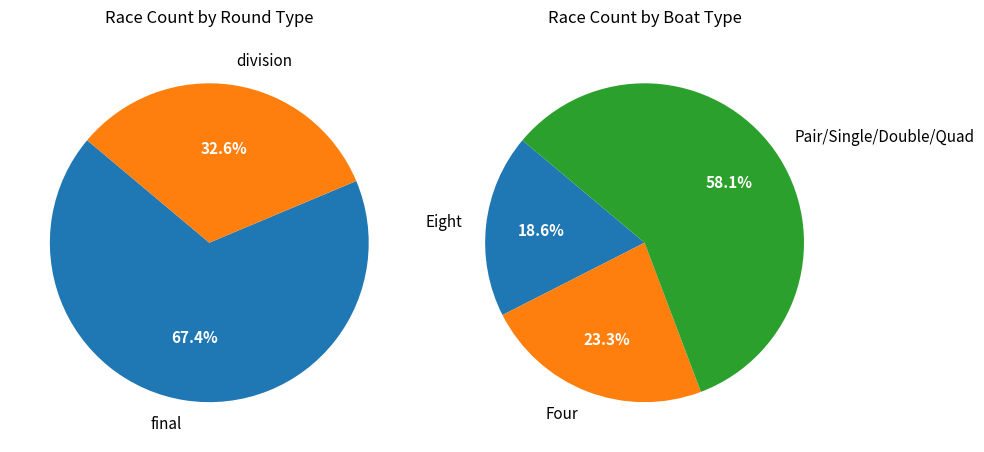

To the nearest percent, what is the difference between the division and final slice percentages?

35%